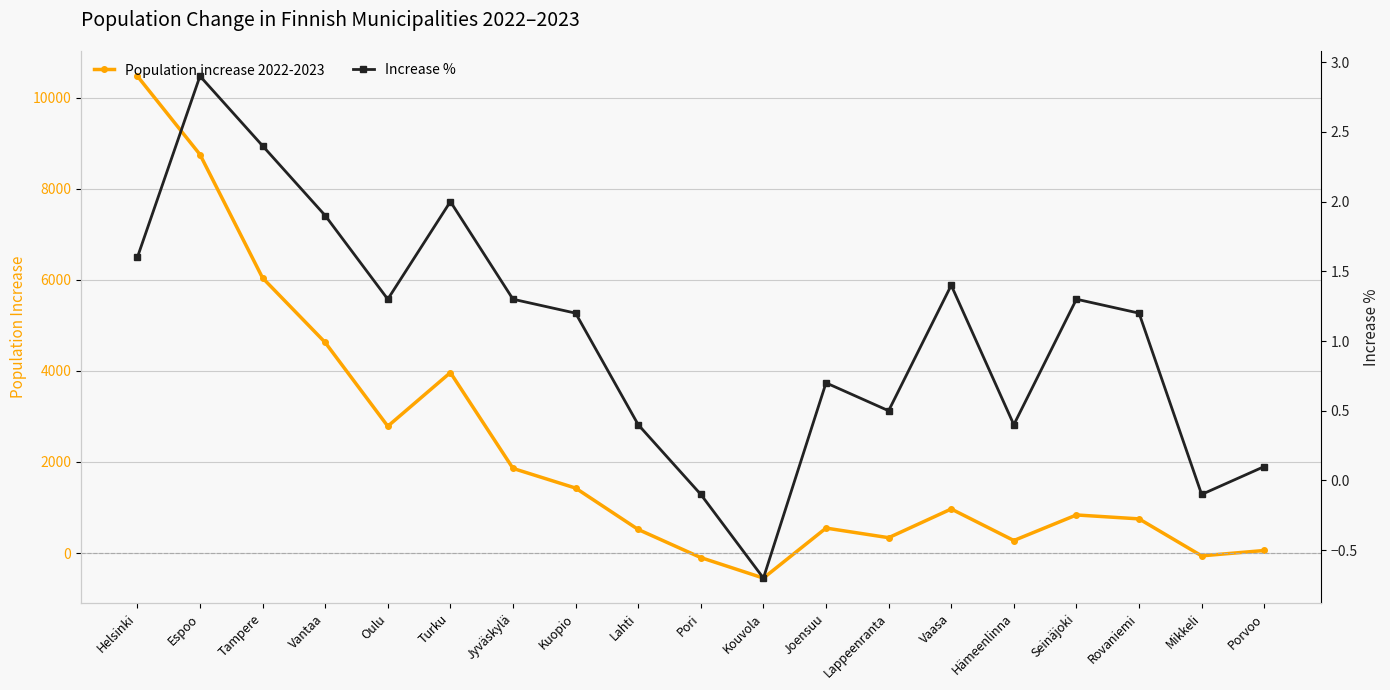

Between which two adjacent categories do Population increase 2022-2023 and Increase % first intersect?

Lahti and Pori